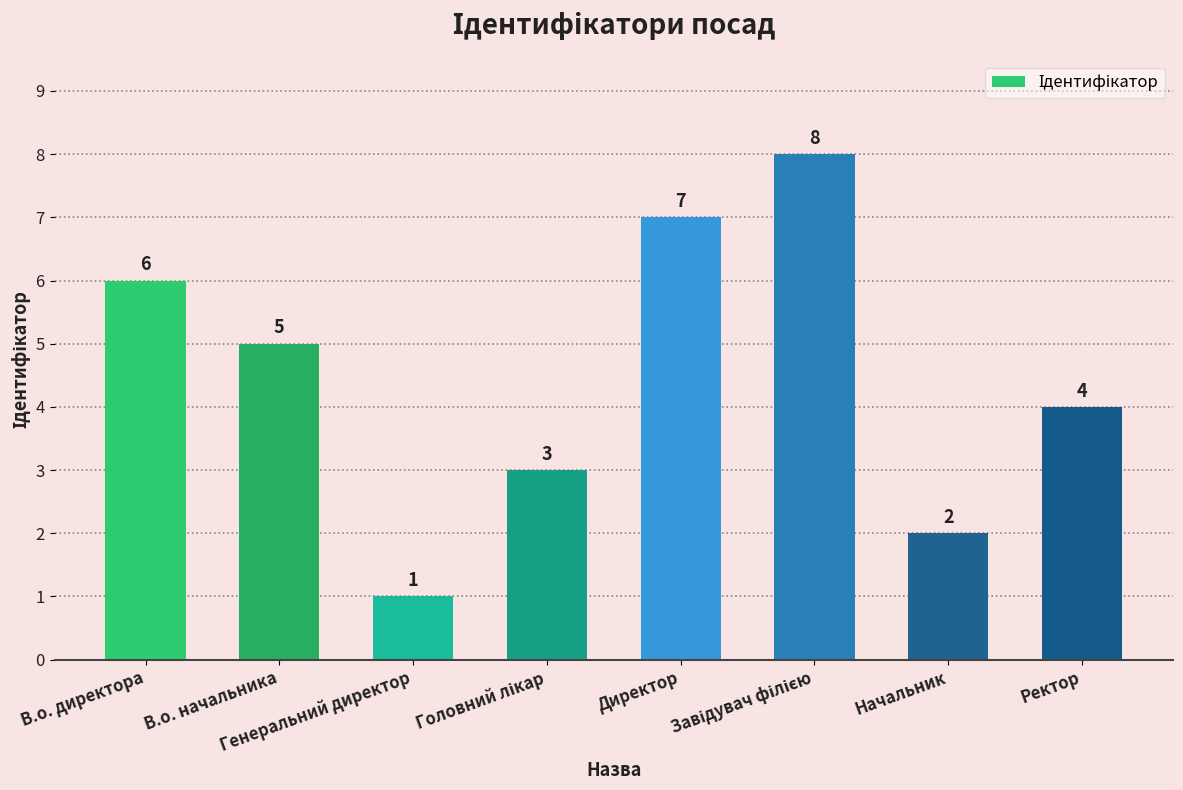

What is the maximum value shown in the chart?

8